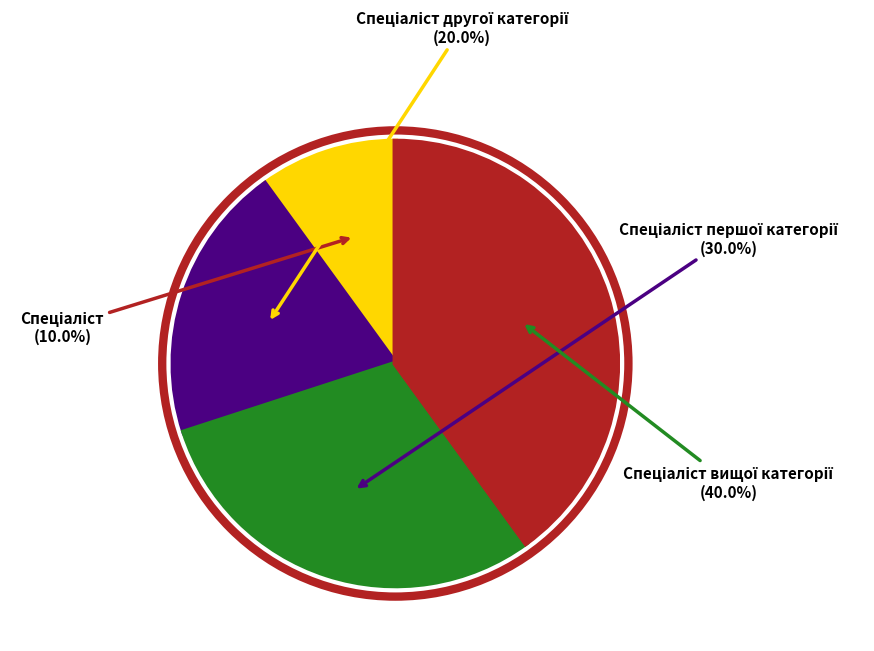

Is there a majority slice in this chart?

No